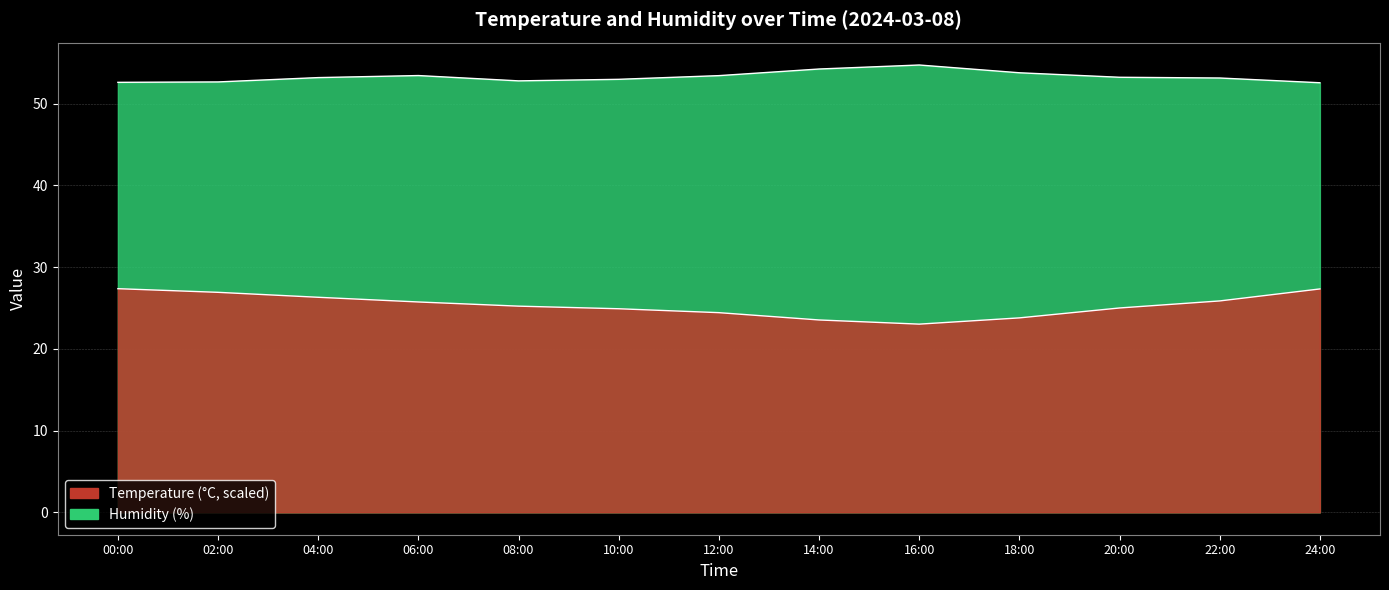

How many interior local valleys does the temperature series have?

1